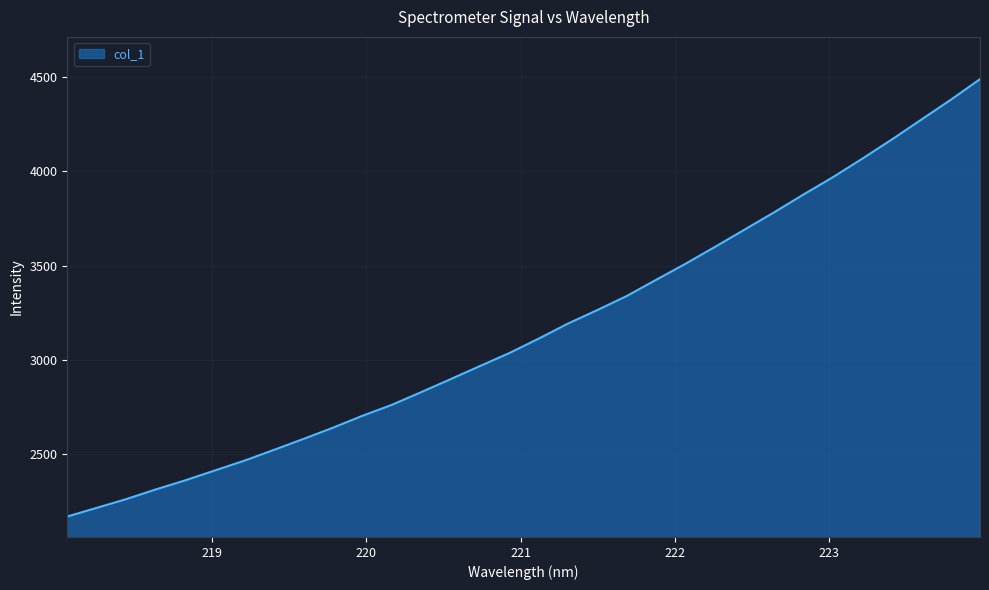

What is the greatest value displayed?

4489.9